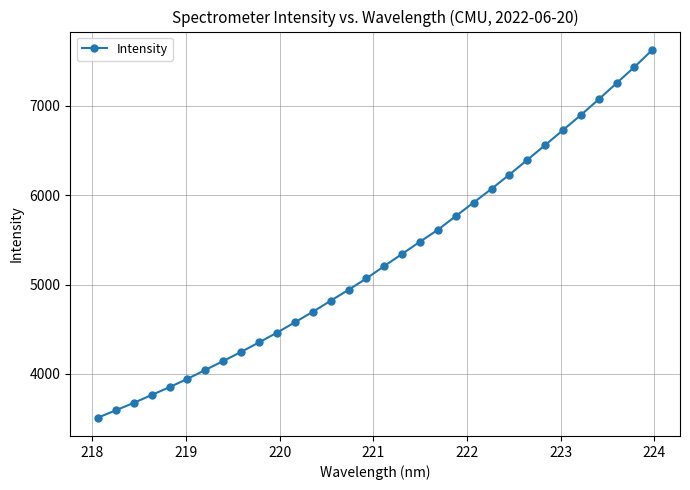

What is the maximum value shown in the chart?

7626.1